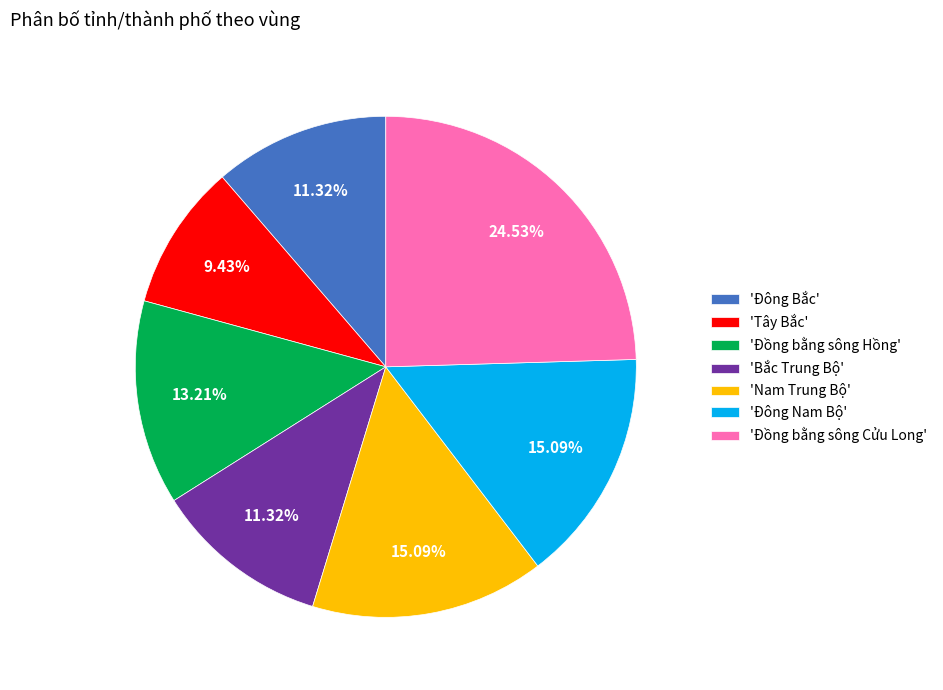

Is the sum of 'Đồng bằng sông Hồng' and 'Nam Trung Bộ' greater than half?

No